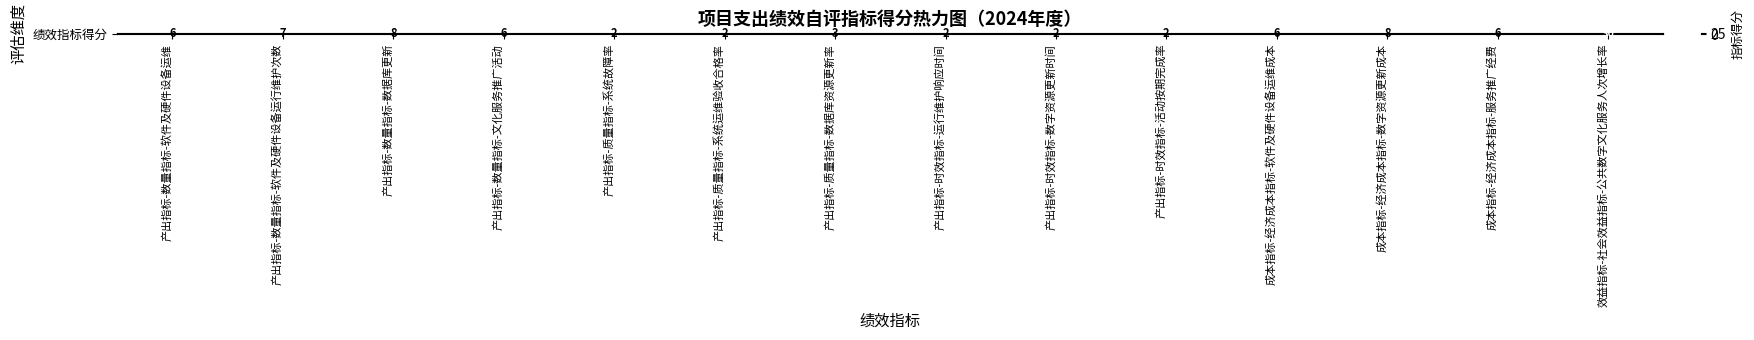

List the labels in order of value, largest first.

效益指标-社会效益指标-公共数字文化服务人次增长率, 产出指标-数量指标-数据库更新, 成本指标-经济成本指标-数字资源更新成本, 产出指标-数量指标-软件及硬件设备运行维护次数, 产出指标-数量指标-软件及硬件设备运维, 产出指标-数量指标-文化服务推广活动, 成本指标-经济成本指标-软件及硬件设备运维成本, 成本指标-经济成本指标-服务推广经费, 产出指标-质量指标-数据库资源更新率, 产出指标-质量指标-系统故障率, 产出指标-质量指标-系统运维验收合格率, 产出指标-时效指标-运行维护响应时间, 产出指标-时效指标-数字资源更新时间, 产出指标-时效指标-活动按期完成率